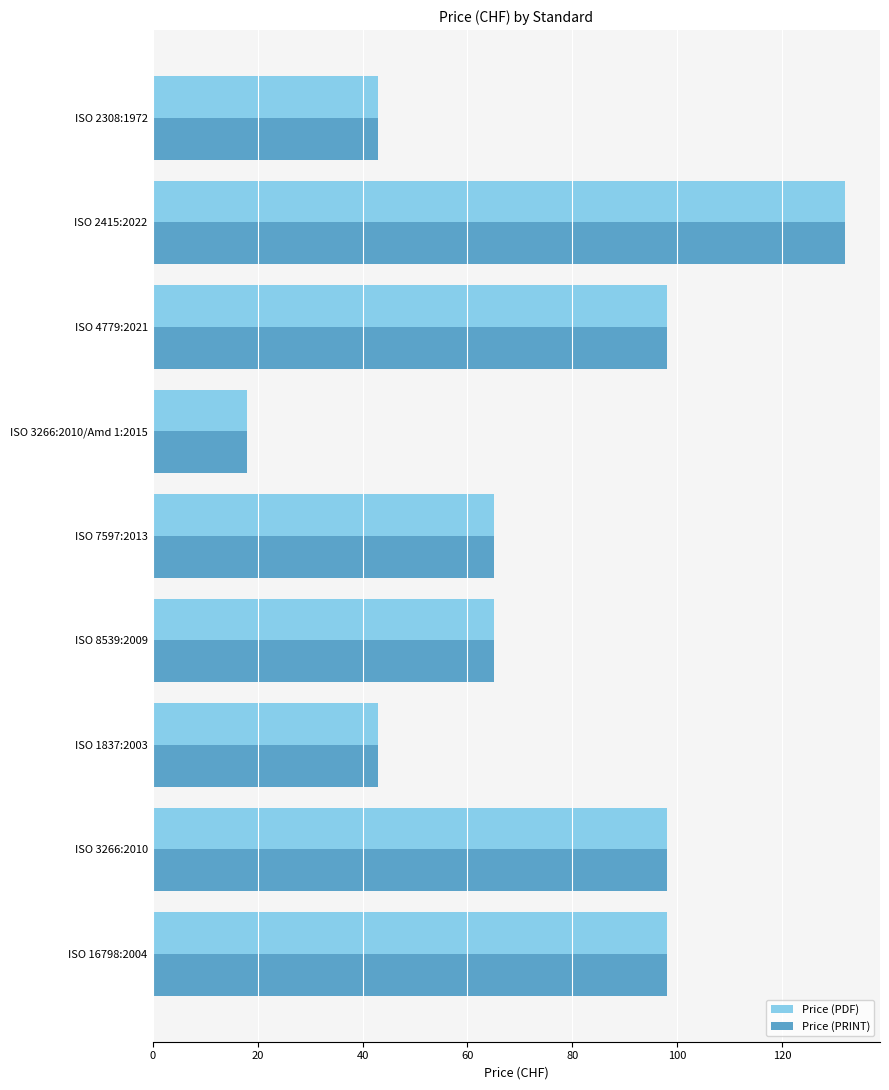

How many data points does each series have?

9